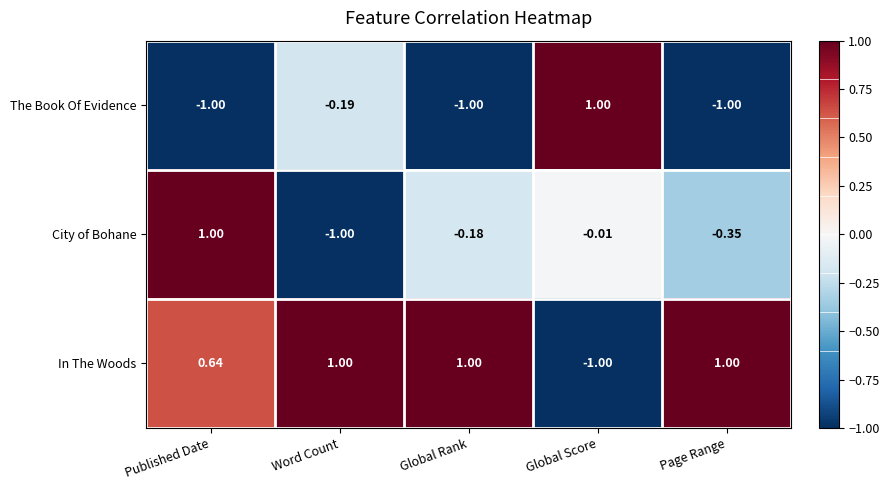

Which series changed the most between Published Date and Word Count?

City of Bohane